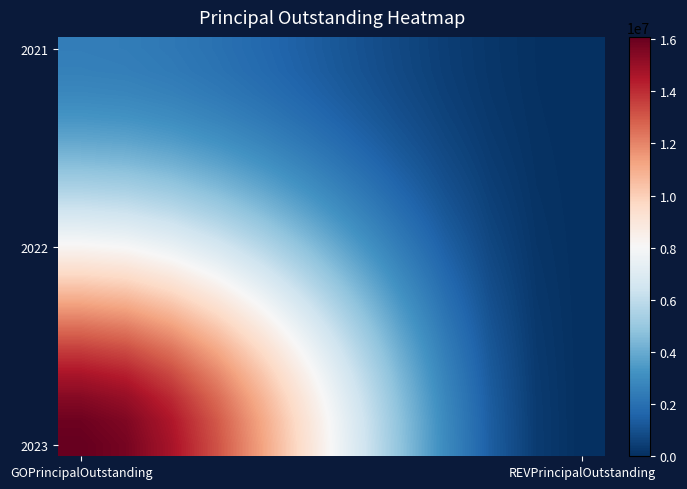

At how many categories does at least one series exceed 12952898?

4